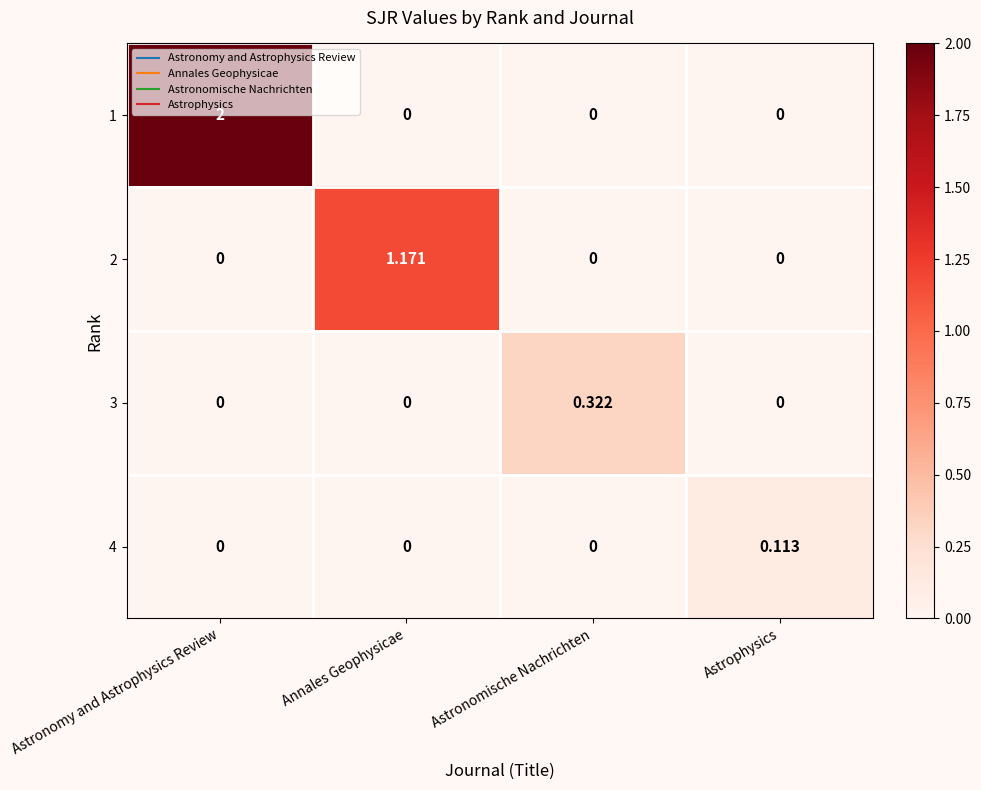

Is the value of 1 at Astrophysics greater than the value of 3 at Astronomische Nachrichten?

No